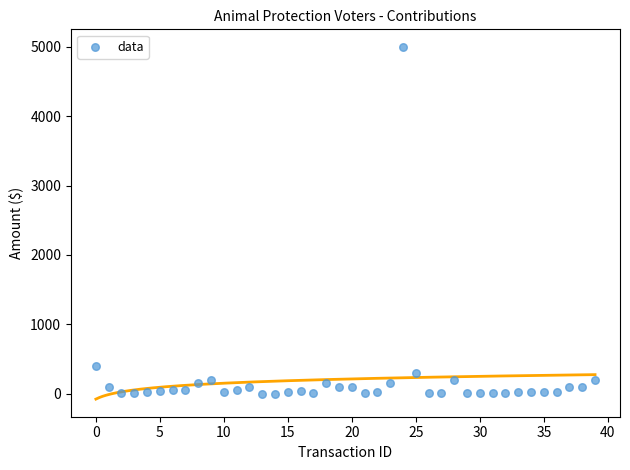

What Y value in the scatter plot is closest to 2500?

400.0